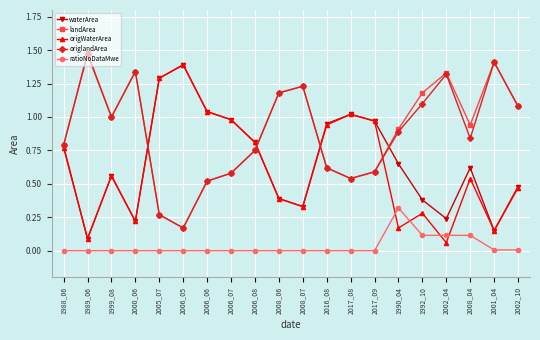

Which series ends up on top after the final intersection of landArea and origWaterArea?

landArea